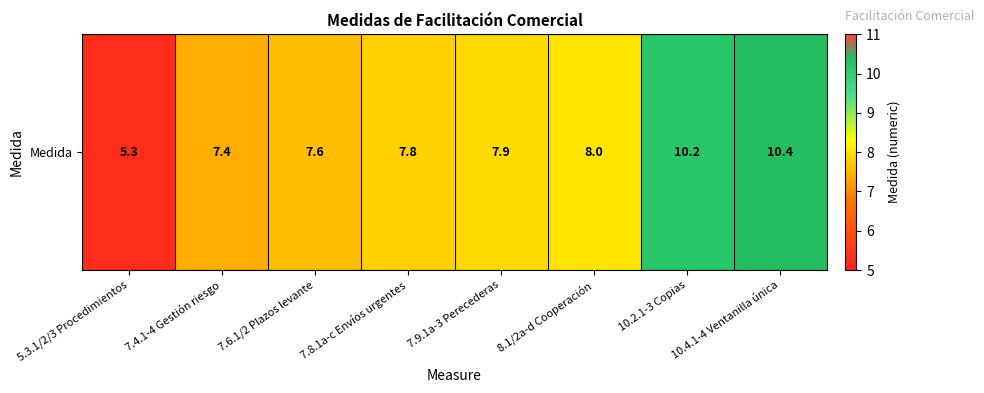

Reading left to right, extract all data points from this chart.

5.3.1/2/3 Procedimientos=5.3	7.4.1-4 Gestión riesgo=7.4	7.6.1/2 Plazos levante=7.6	7.8.1a-c Envíos urgentes=7.8	7.9.1a-3 Perecederas=7.9	8.1/2a-d Cooperación=8.0	10.2.1-3 Copias=10.2	10.4.1-4 Ventanilla única=10.4